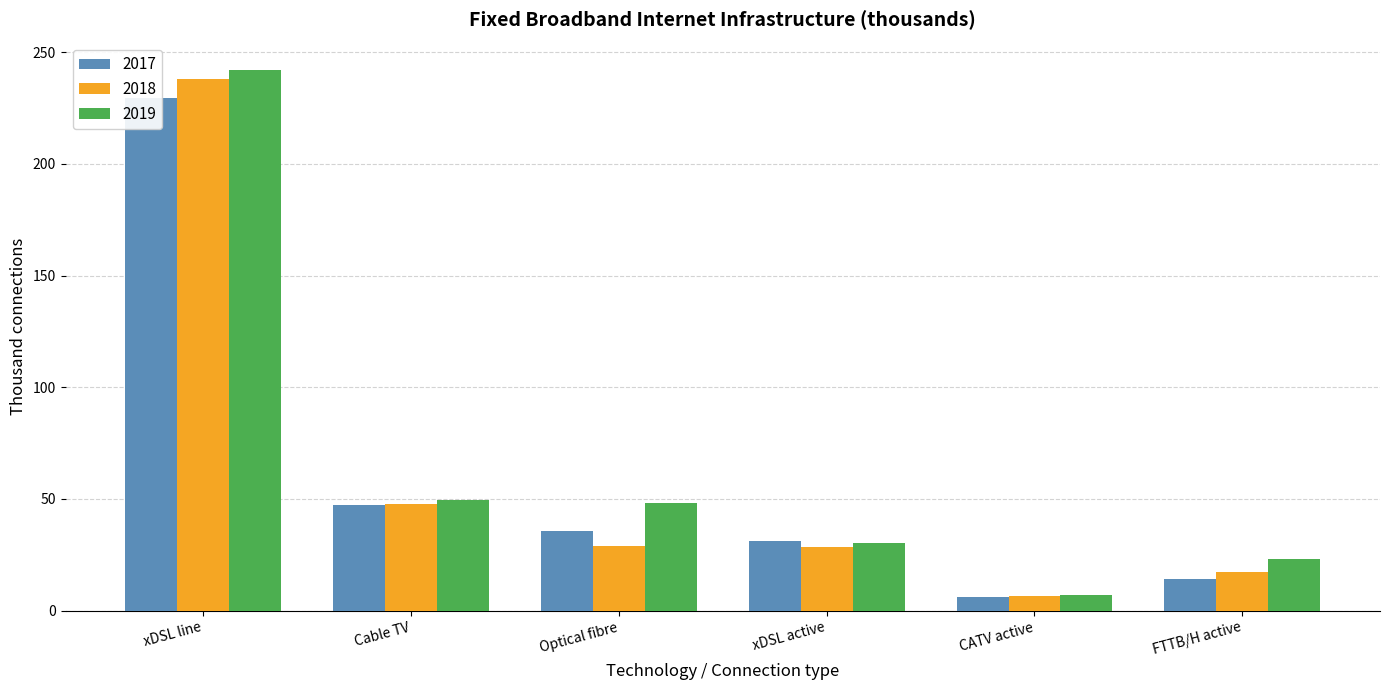

List the labels in order of 2017 value, smallest first.

CATV active, FTTB/H active, xDSL active, Optical fibre, Cable TV, xDSL line